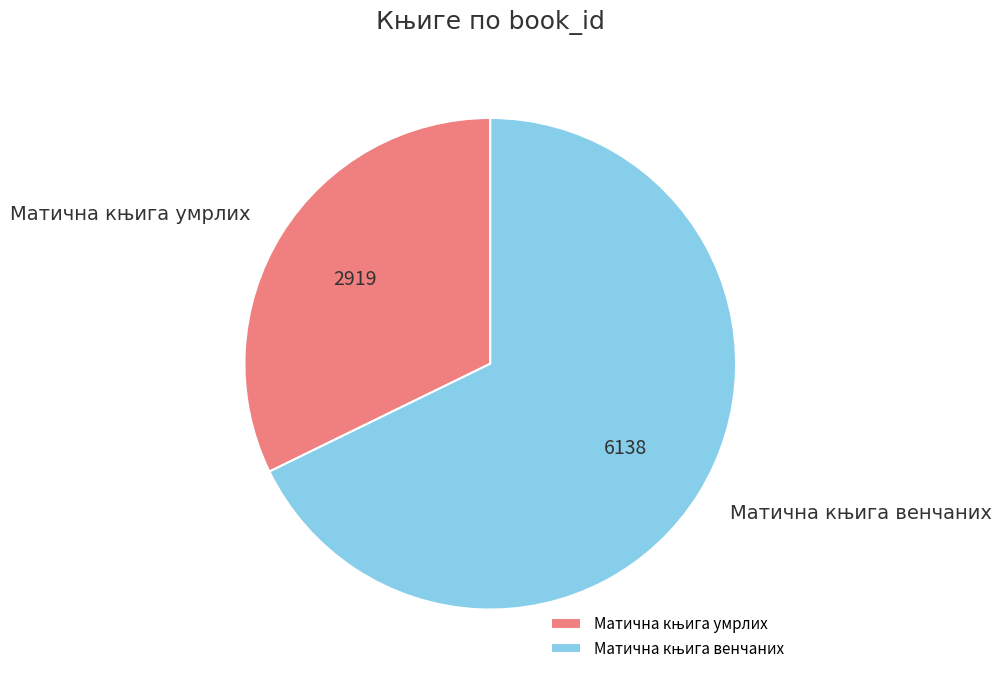

Is there a majority slice in this chart?

Yes